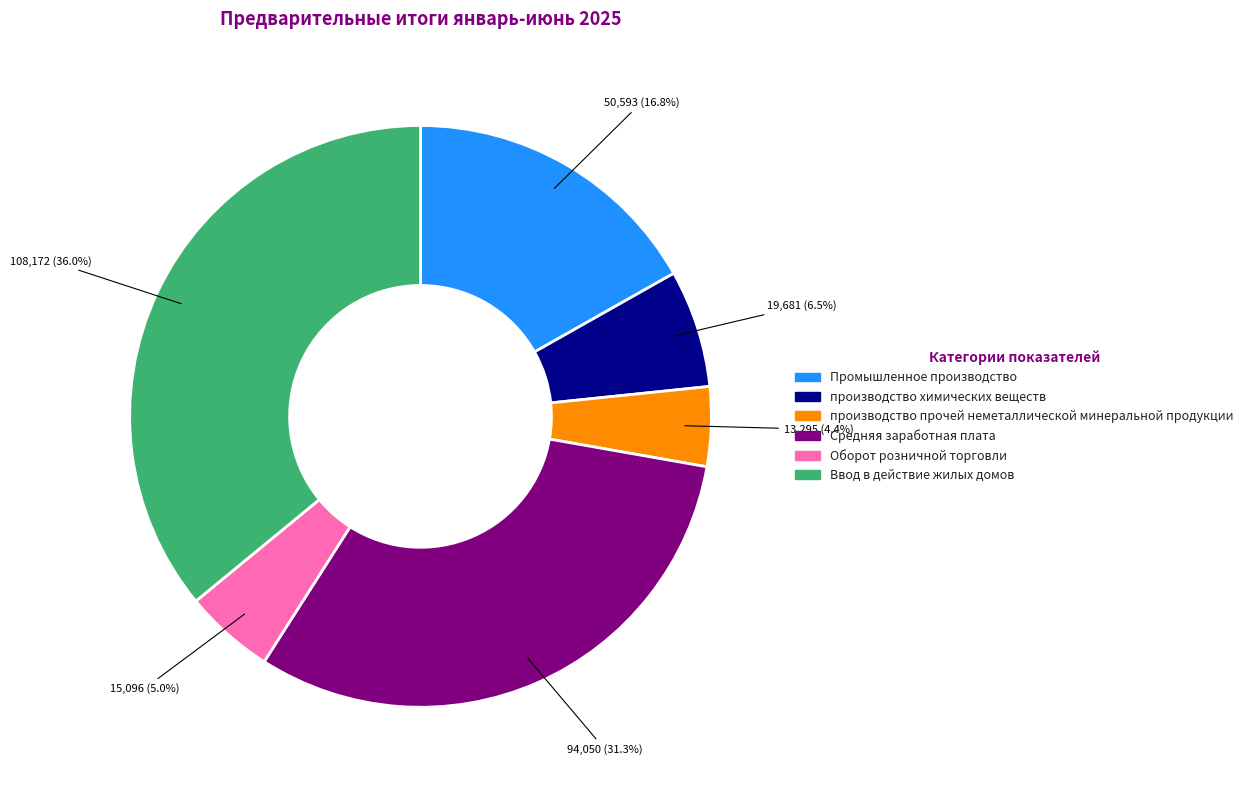

Is it true that производство прочей неметаллической минеральной продукции is 4% of the pie?

True